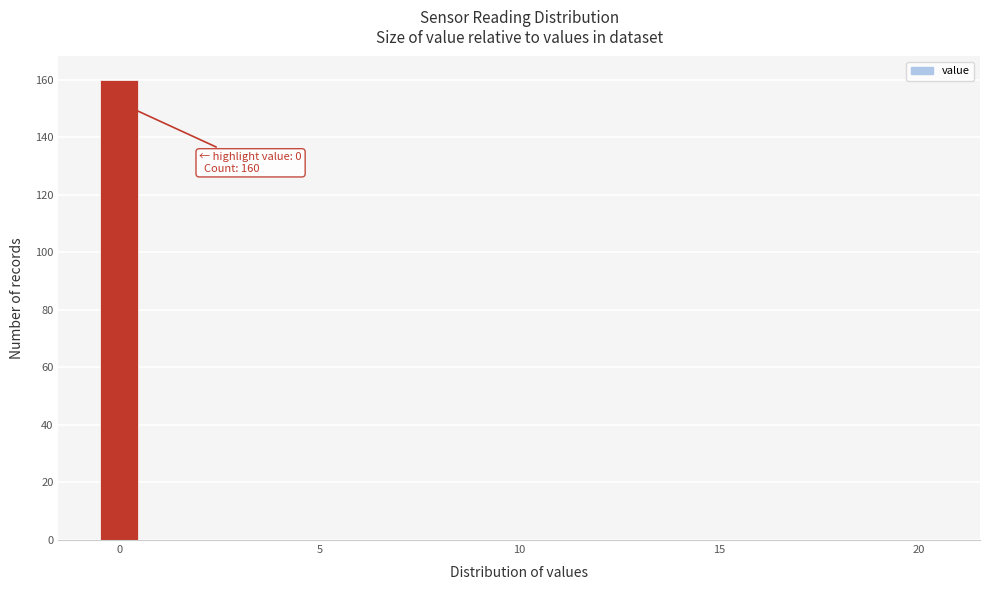

Around what value on the x-axis is the tallest bar? Give the approximate position of its centre, as read against the axis.

0.0